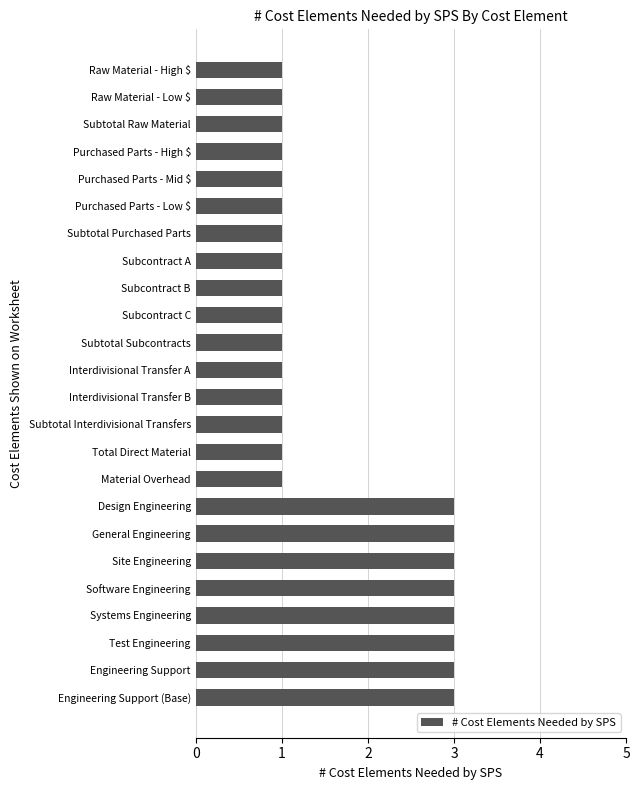

How many bars are there in total?

24